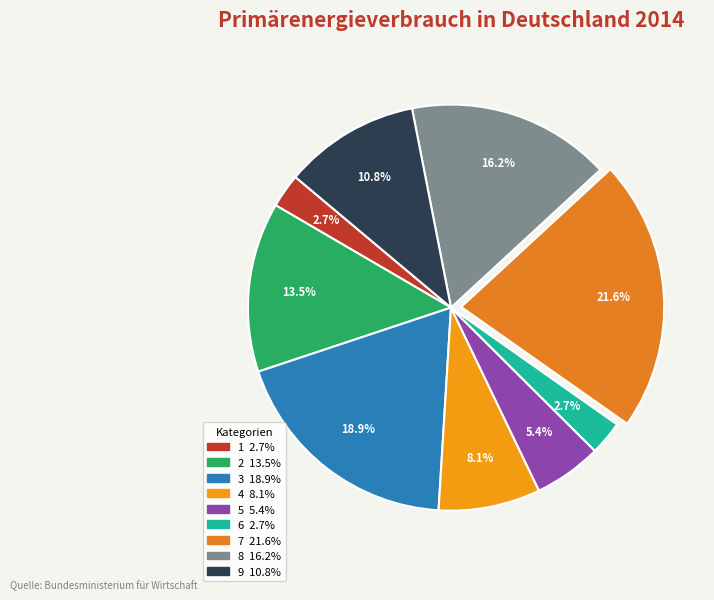

Is it true that 3 is 19% of the pie?

True